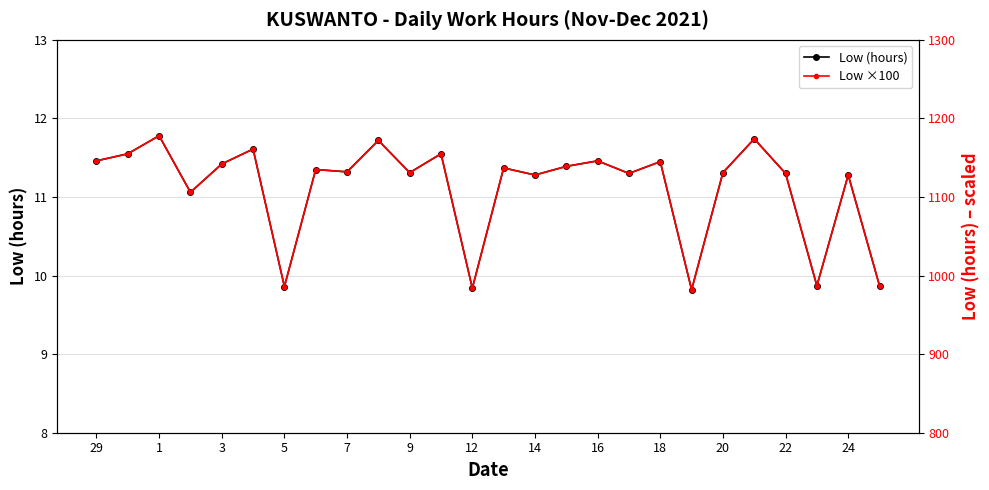

List the series in order of their peak value, lowest first.

Low (hours), Low ×100